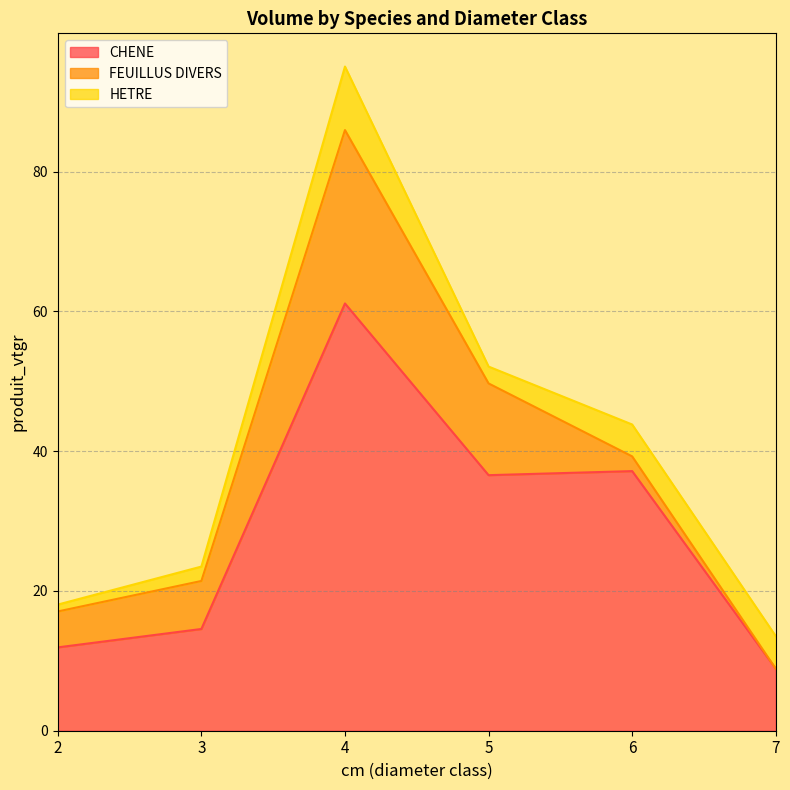

True or false: FEUILLUS DIVERS and CHENE cross at least once.

False